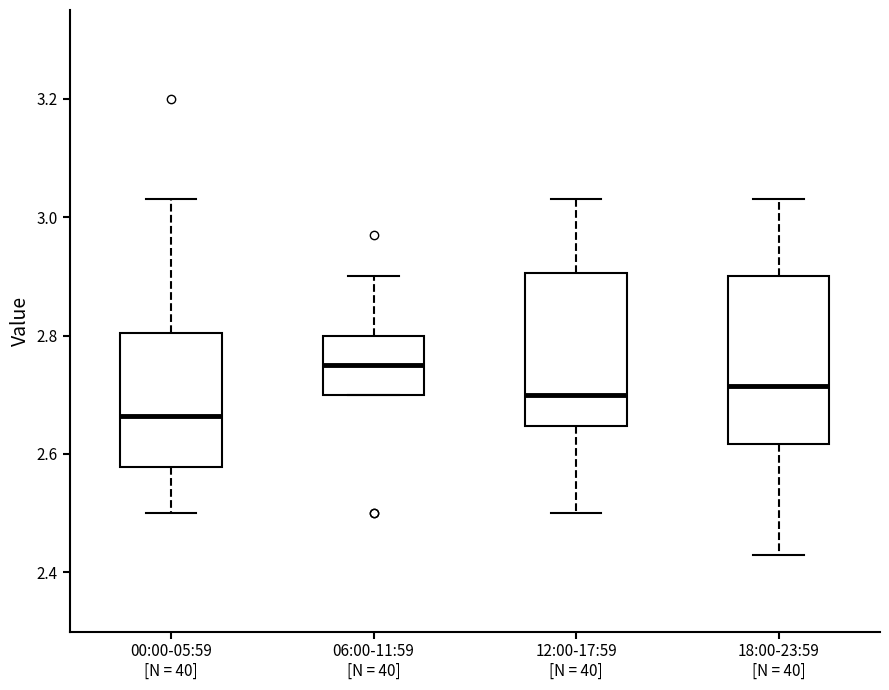

Comparing the boxes themselves (not the whiskers), which one is the tallest?

18:00-23:59 [N = 40]